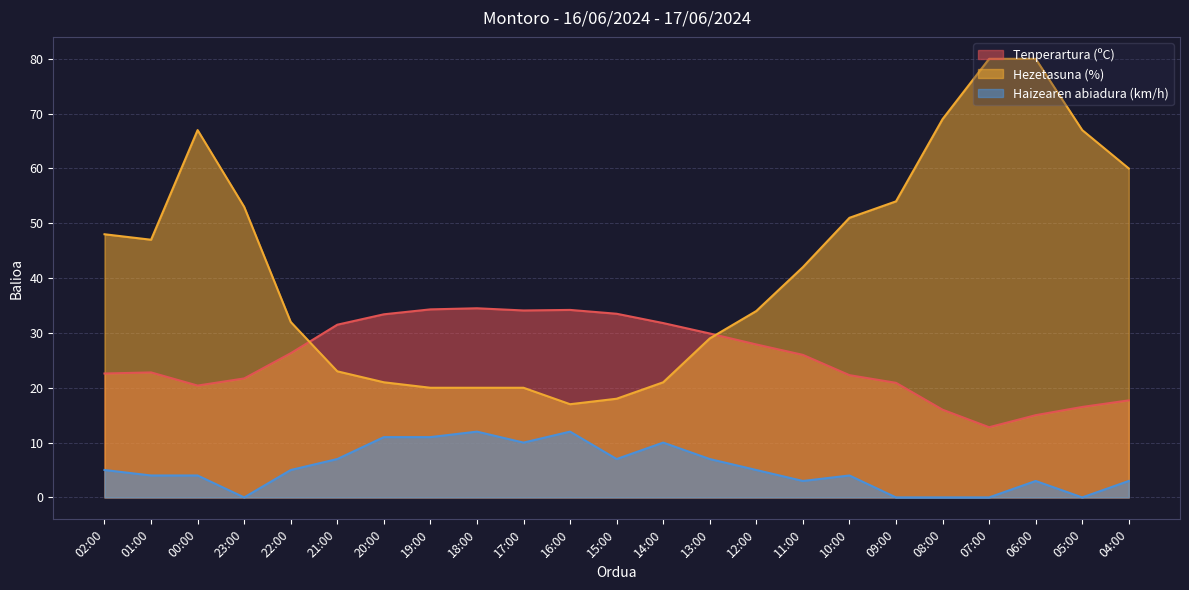

Reading left to right, what are all the values shown in this chart?

Tenperartura (ºC): 22.6	22.8	20.4	21.7	26.3	31.5	33.4	34.3	34.5	34.1	34.2	33.5	31.8	29.9	27.9	26.0	22.3	20.9	16.0	12.8	15.0	16.5	17.7
Hezetasuna (%): 48.0	47.0	67.0	53.0	32.0	23.0	21.0	20.0	20.0	20.0	17.0	18.0	21.0	29.0	34.0	42.0	51.0	54.0	69.0	80.0	80.0	67.0	60.0
Haizearen abiadura (km/h): 5.0	4.0	4.0	0.0	5.0	7.0	11.0	11.0	12.0	10.0	12.0	7.0	10.0	7.0	5.0	3.0	4.0	0.0	0.0	0.0	3.0	0.0	3.0